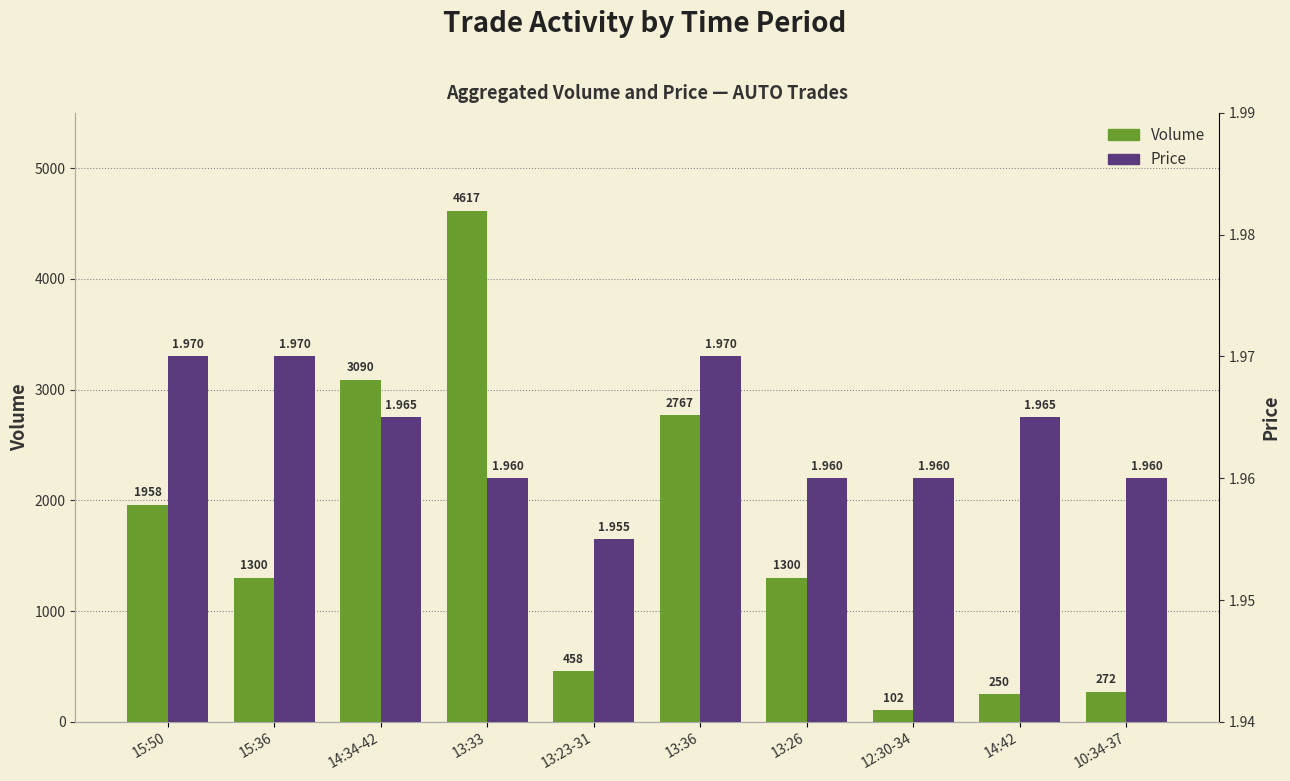

Between 14:34-42 and 10:34-37, which is larger?

14:34-42